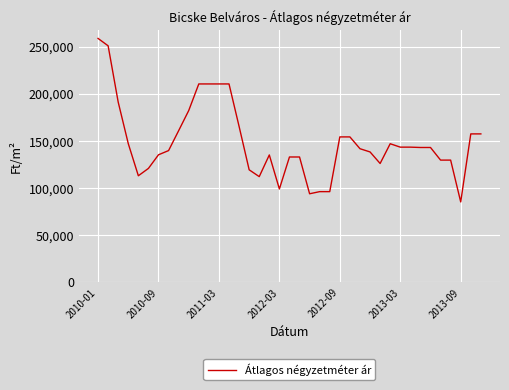

How many values are below 143265?

19